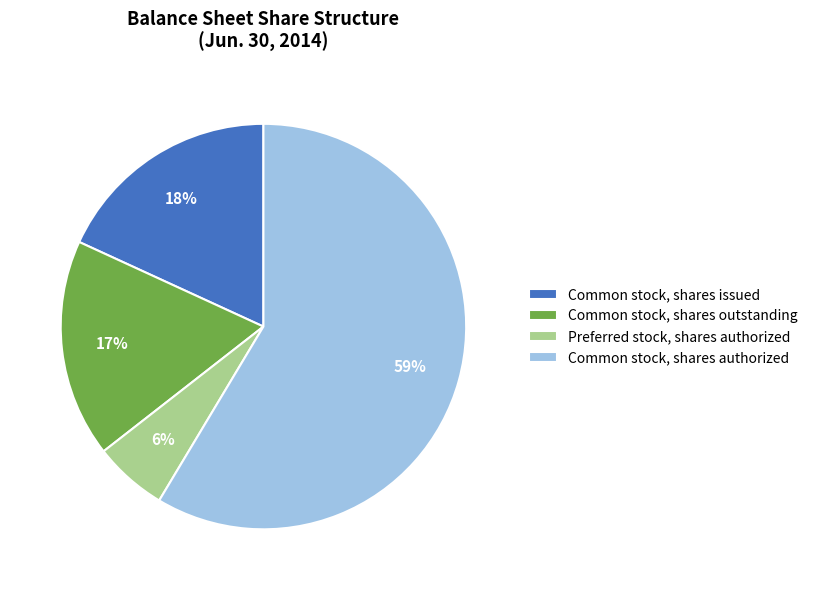

To the nearest percent, what is the average slice percentage?

25%